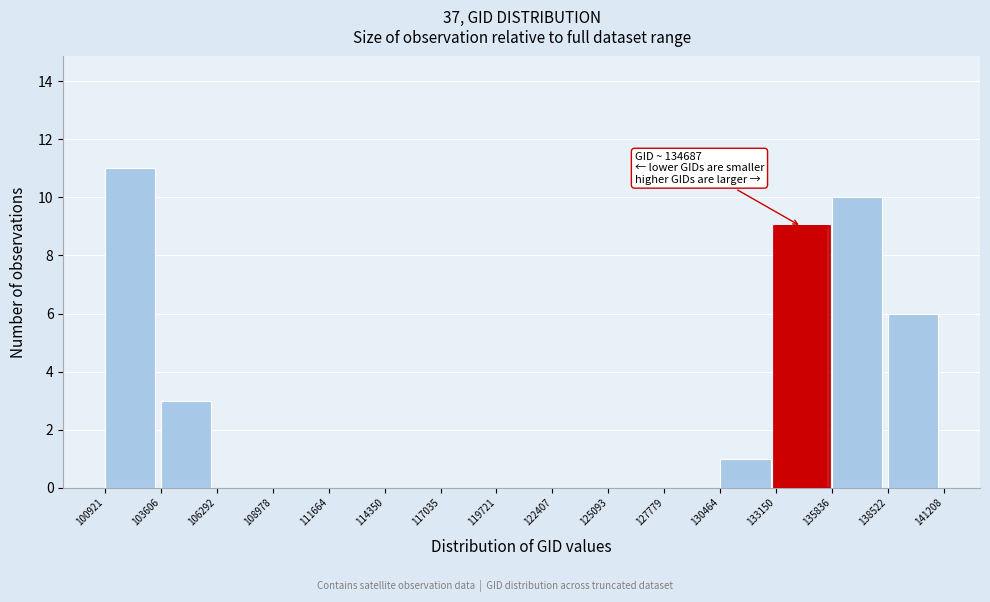

Over which range of the x-axis is the bar tallest?

100921 to 103606